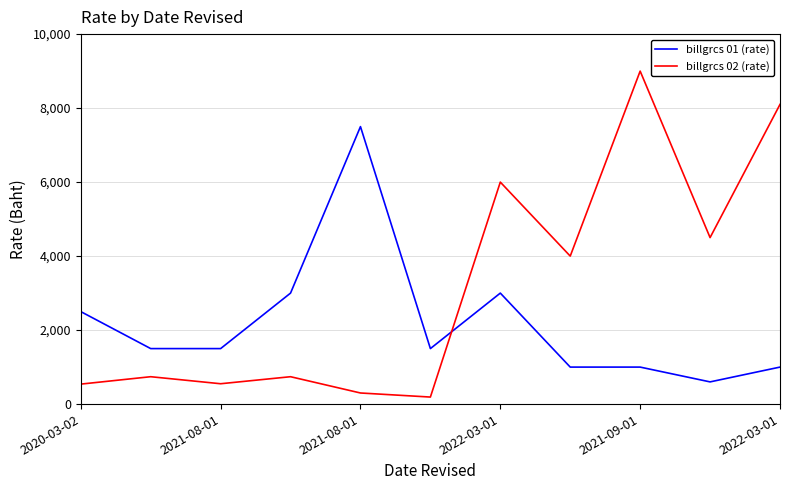

List the series in order of their peak value, highest first.

billgrcs 02 (rate), billgrcs 01 (rate)